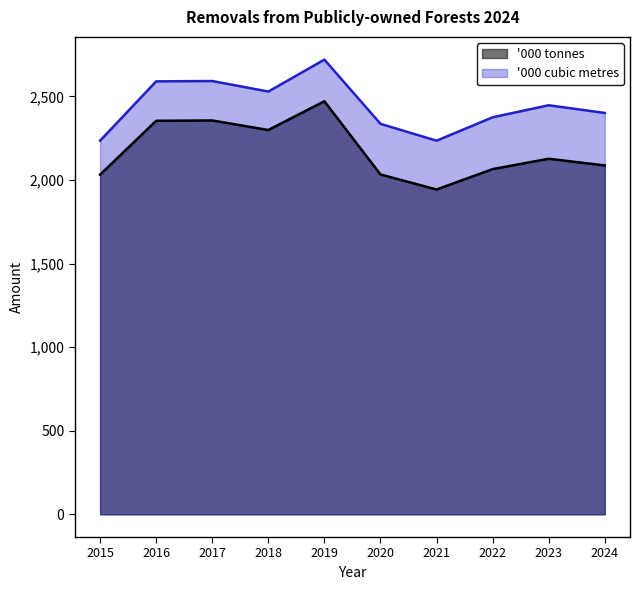

Where does the '000 tonnes series first go above 2127?

2016